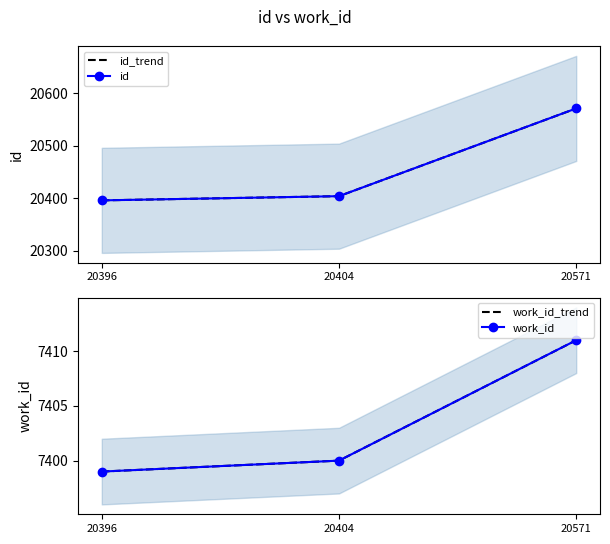

What is the value of the id point at the 1st from the left?

20396